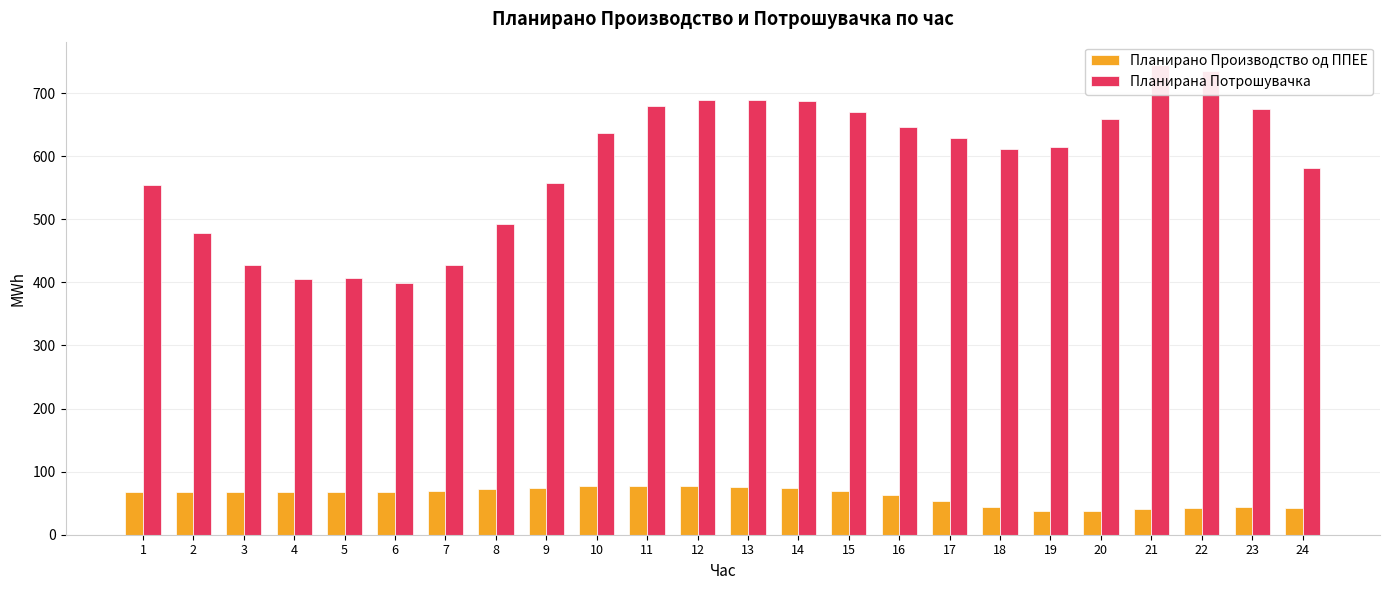

True or false: Планирана Потрошувачка has a value of 689.0 at 12.

True